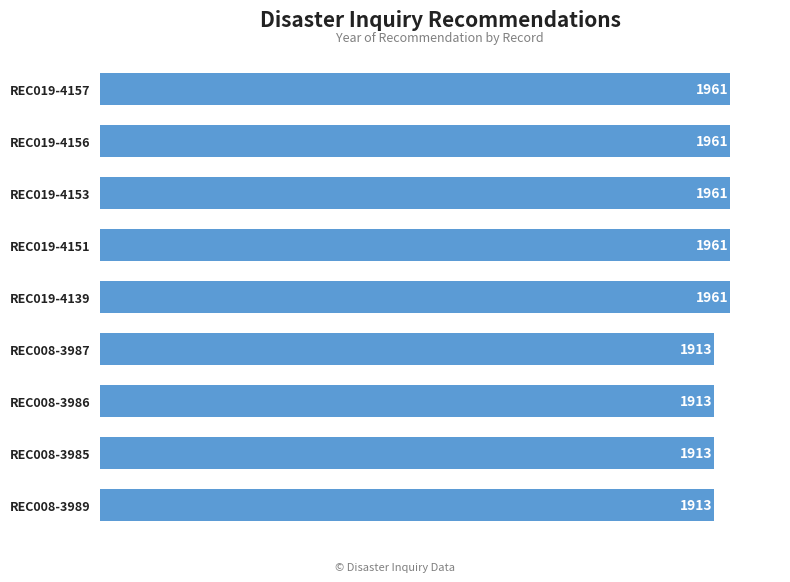

How many values are between 1913 and 1961?

9